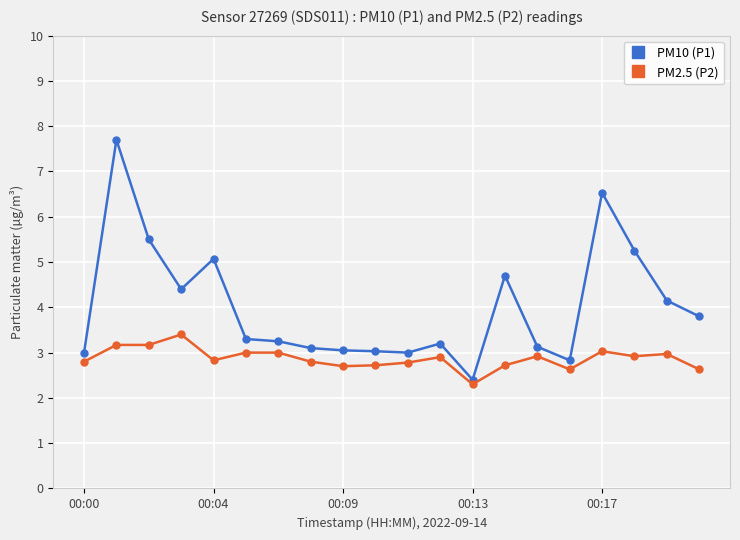

How many lines are shown in the chart?

2